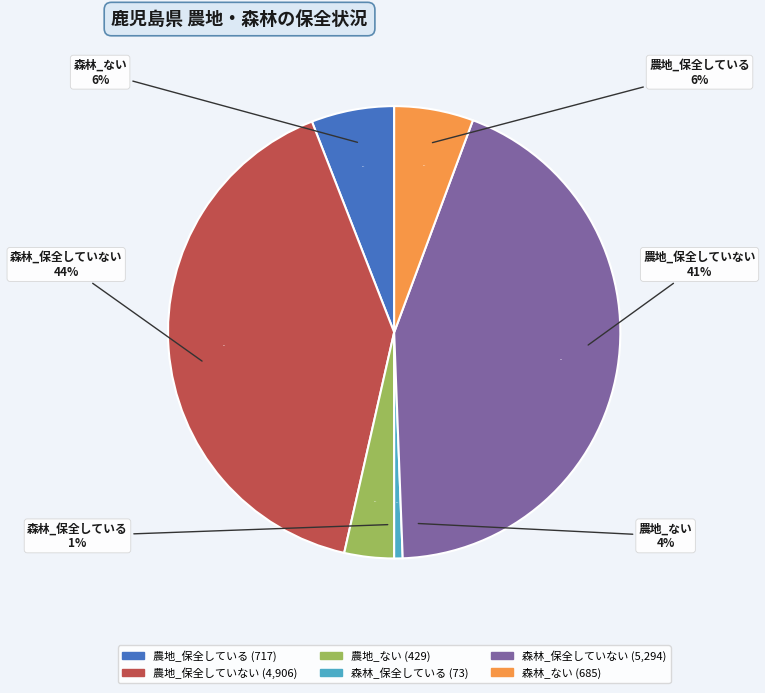

Which has a higher value, 農地_ない or 森林_ない?

森林_ない